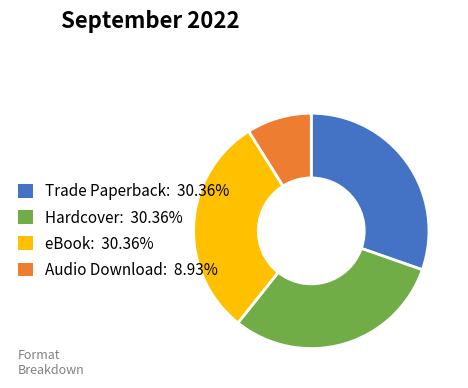

Approximately how many times larger is the value at Hardcover: 30.36% compared to Audio Download: 8.93%?

3.4